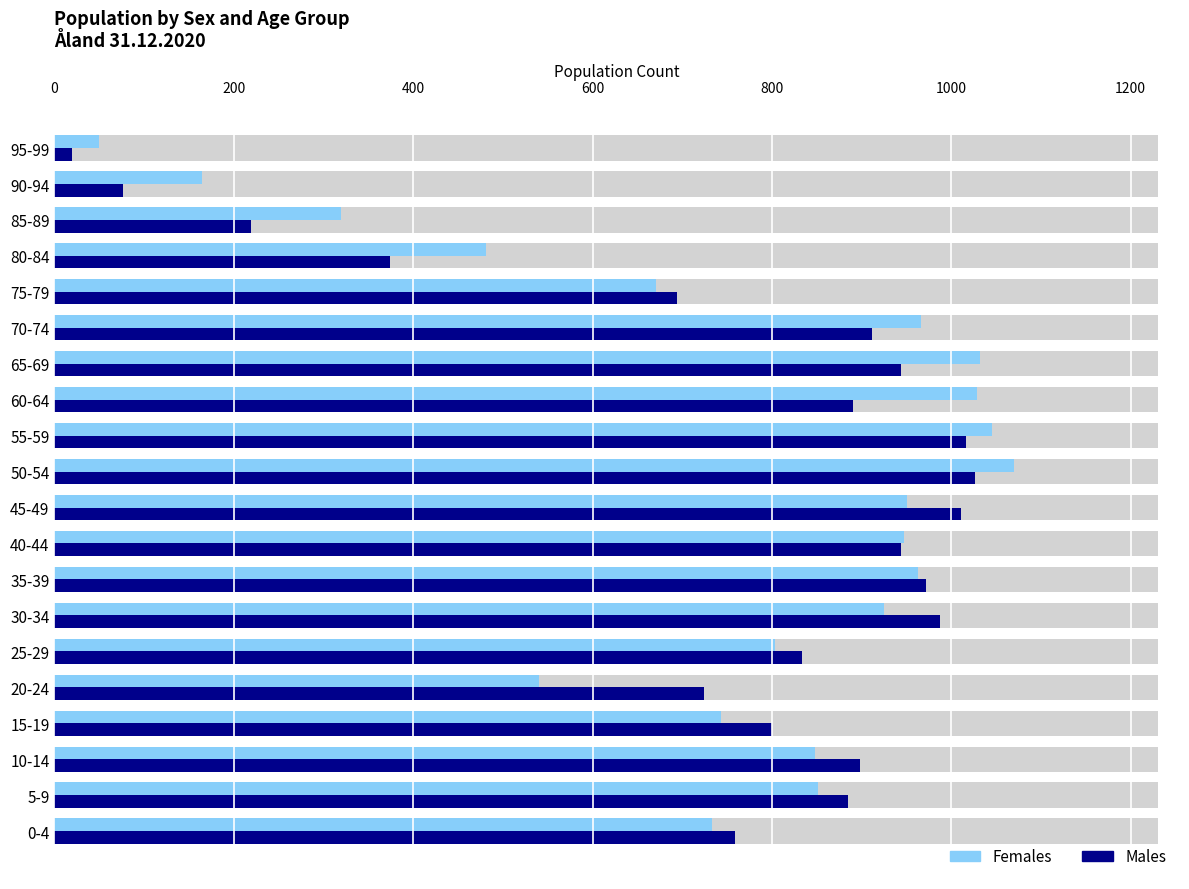

What is the sum of all Females values?

15134